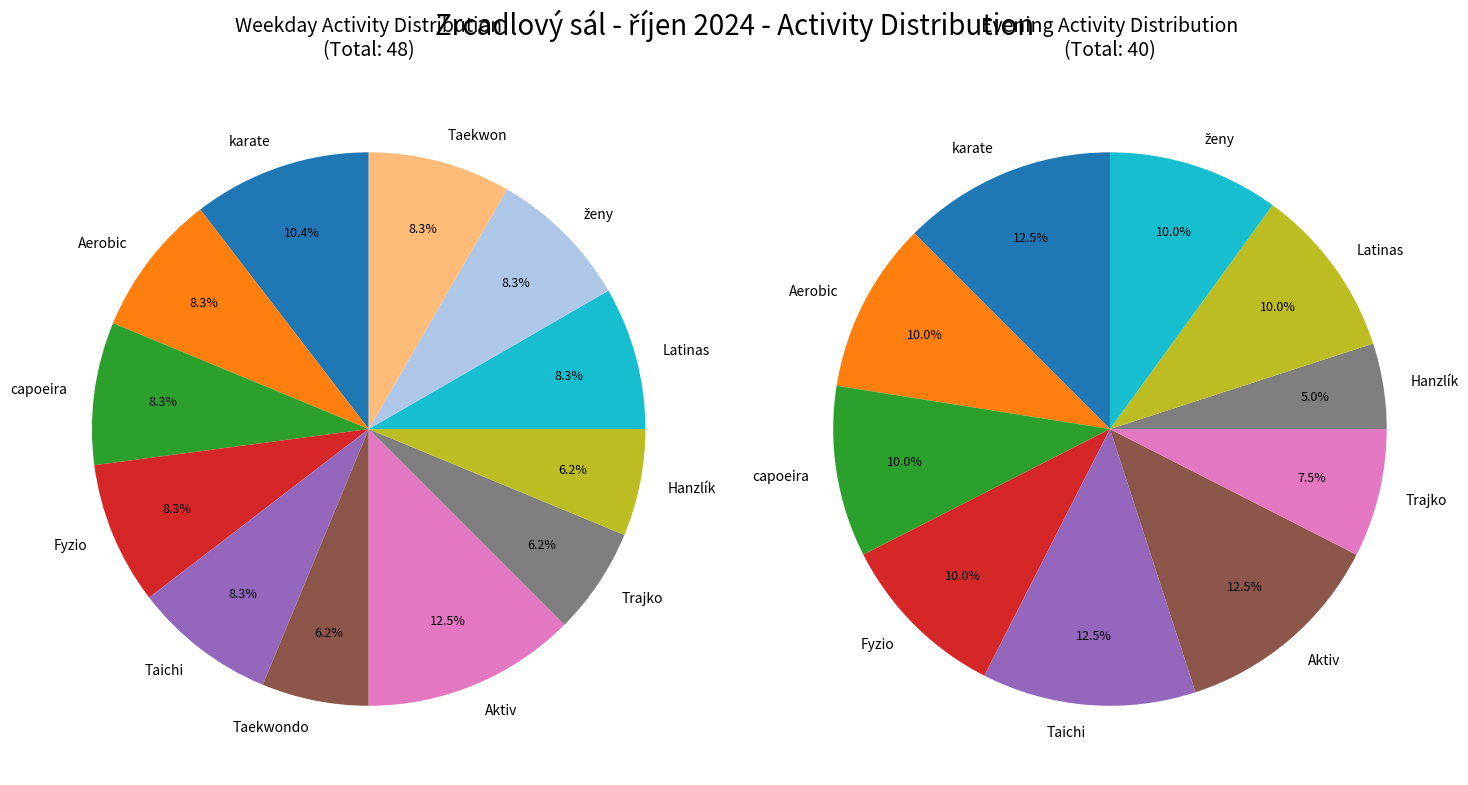

To the nearest percent, what portion does Trajko represent?

6%